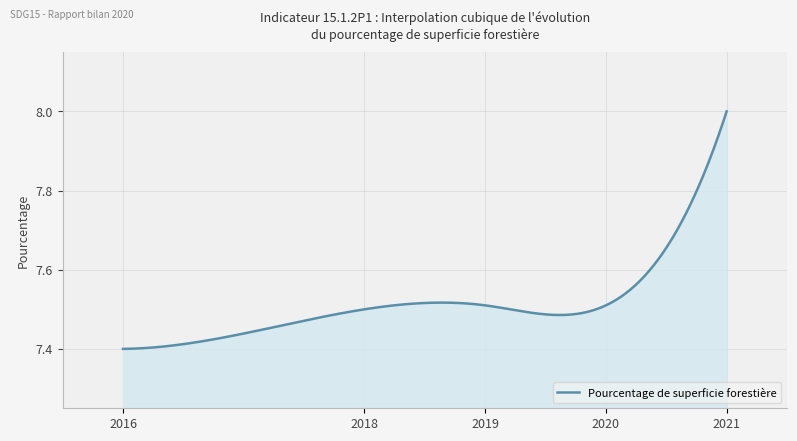

What is the difference between the maximum and minimum values?

0.6